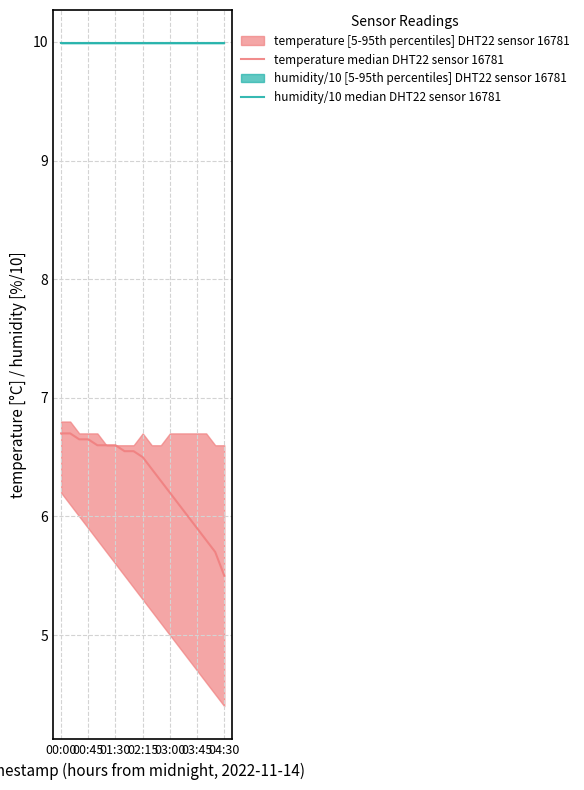

The temperature median DHT22 sensor 16781 series shows 10.3 at 00:00. True or false?

False